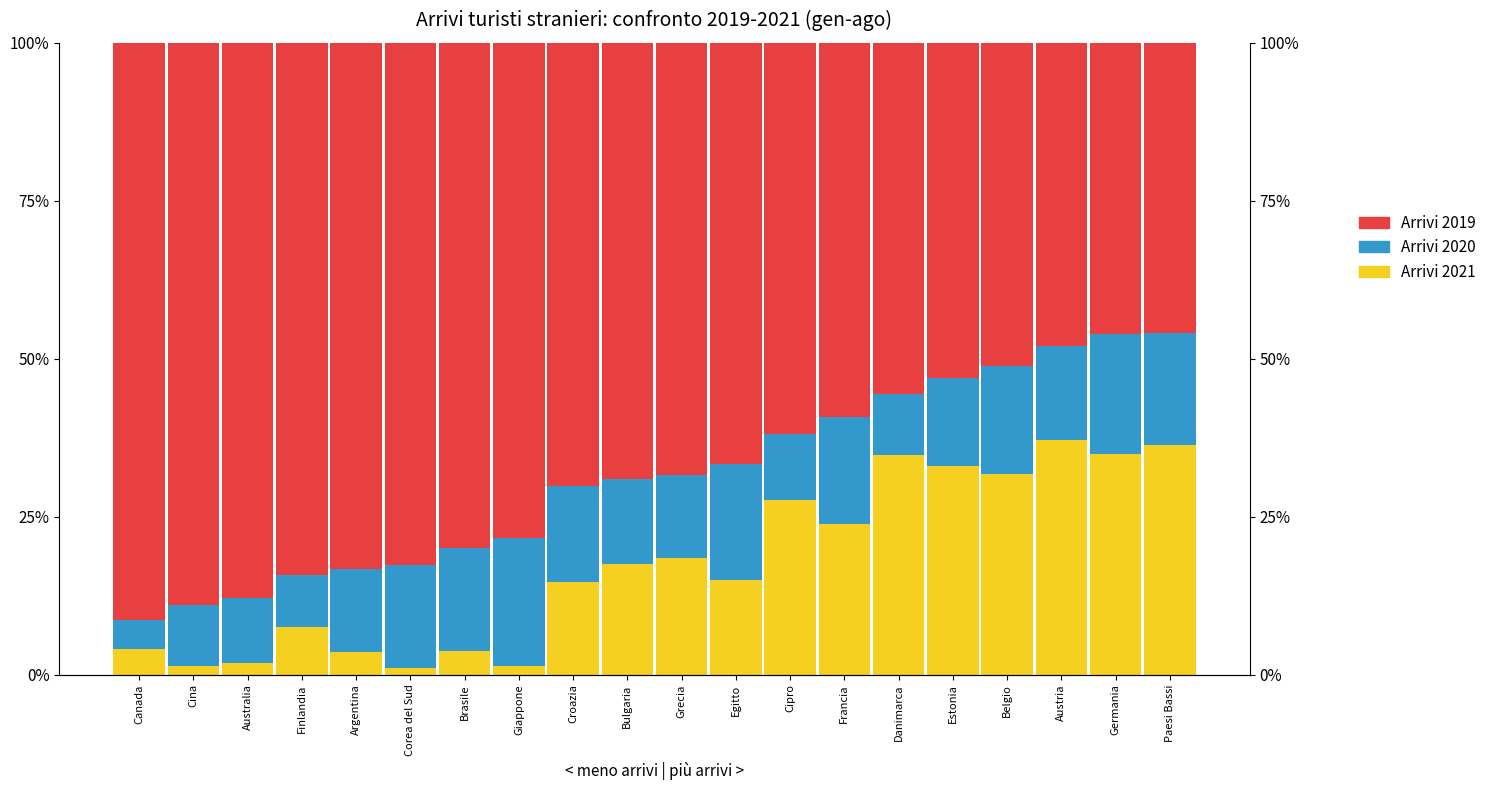

Reading right to left, list all the values displayed in this chart.

Arrivi 2021: Paesi Bassi=0.4	Germania=0.3	Austria=0.4	Belgio=0.3	Estonia=0.3	Danimarca=0.3	Francia=0.2	Cipro=0.3	Egitto=0.1	Grecia=0.2	Bulgaria=0.2	Croazia=0.1	Giappone=0.0	Brasile=0.0	Corea del Sud=0.0	Argentina=0.0	Finlandia=0.1	Australia=0.0	Cina=0.0	Canada=0.0
Arrivi 2020: Paesi Bassi=0.2	Germania=0.2	Austria=0.1	Belgio=0.2	Estonia=0.1	Danimarca=0.1	Francia=0.2	Cipro=0.1	Egitto=0.2	Grecia=0.1	Bulgaria=0.1	Croazia=0.2	Giappone=0.2	Brasile=0.2	Corea del Sud=0.2	Argentina=0.1	Finlandia=0.1	Australia=0.1	Cina=0.1	Canada=0.0
Arrivi 2019: Paesi Bassi=0.5	Germania=0.5	Austria=0.5	Belgio=0.5	Estonia=0.5	Danimarca=0.6	Francia=0.6	Cipro=0.6	Egitto=0.7	Grecia=0.7	Bulgaria=0.7	Croazia=0.7	Giappone=0.8	Brasile=0.8	Corea del Sud=0.8	Argentina=0.8	Finlandia=0.8	Australia=0.9	Cina=0.9	Canada=0.9